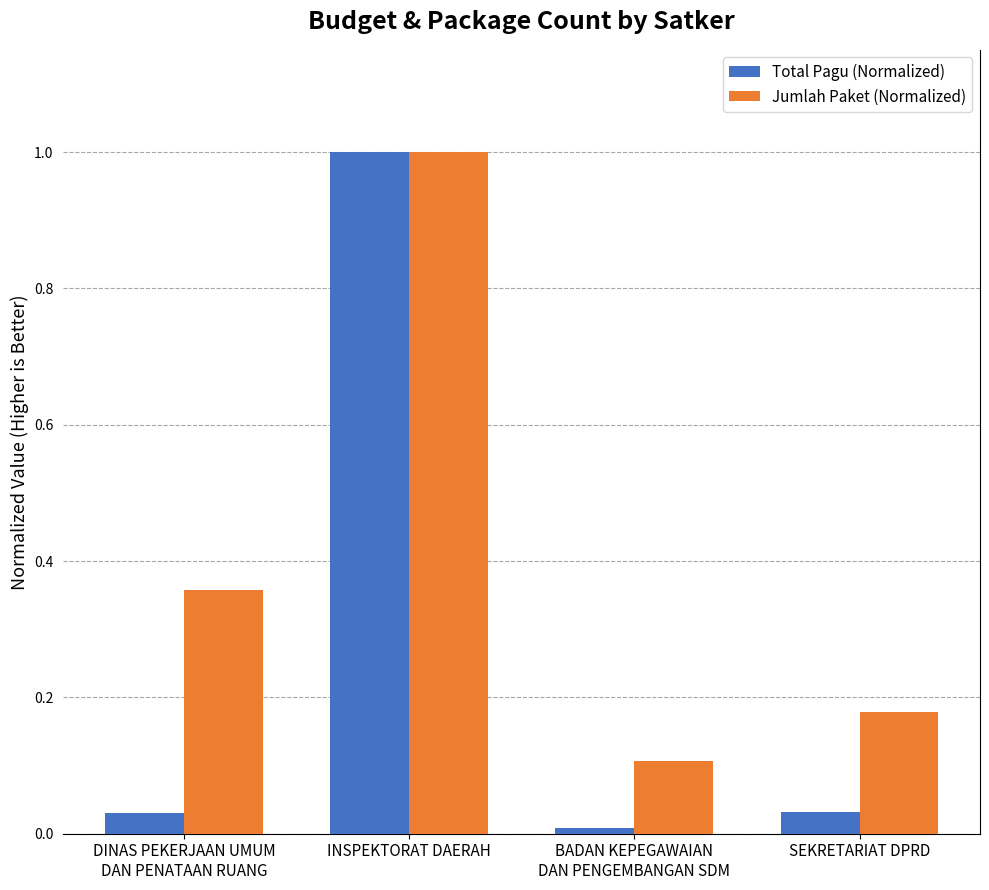

Is it true that Jumlah Paket (Normalized) equals 1.6 at INSPEKTORAT DAERAH?

False